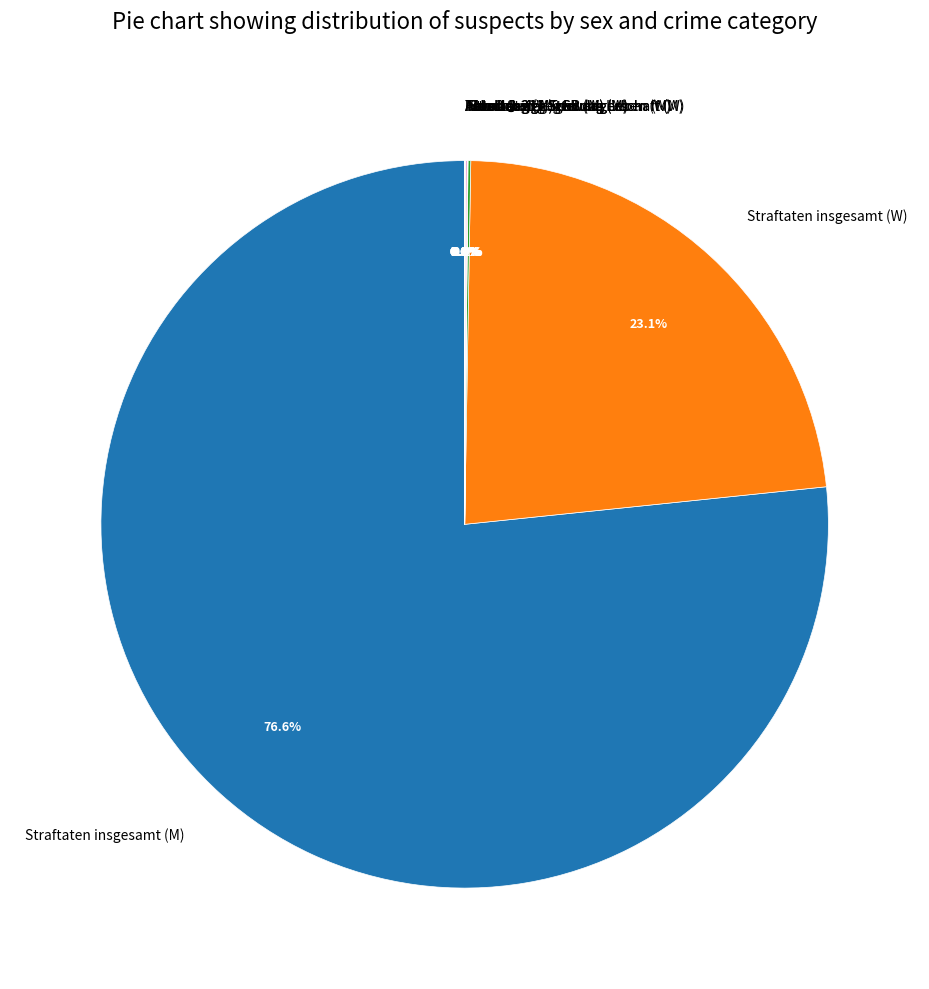

Is there any slice that represents more than half of the pie?

Yes